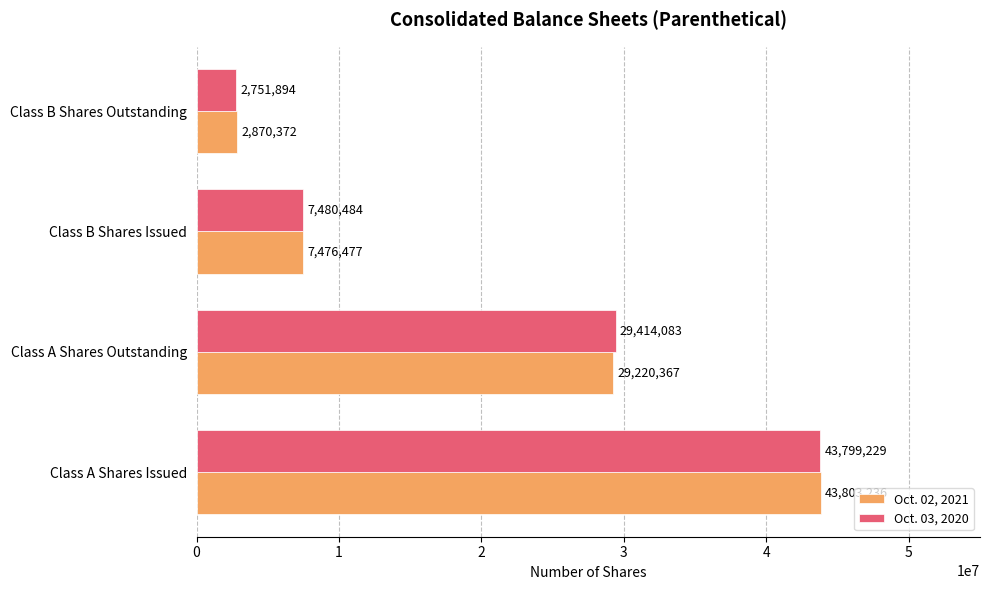

Which series has the largest total across all categories?

Oct. 03, 2020